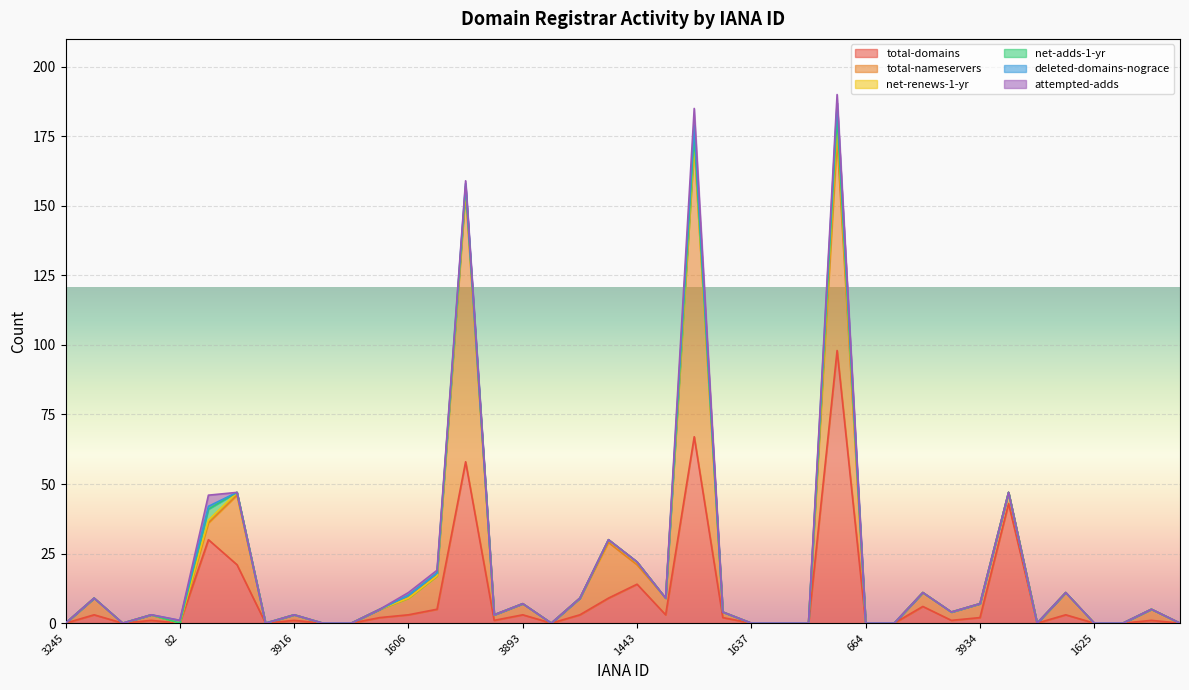

What is the label of the 7th point from the right?

2475